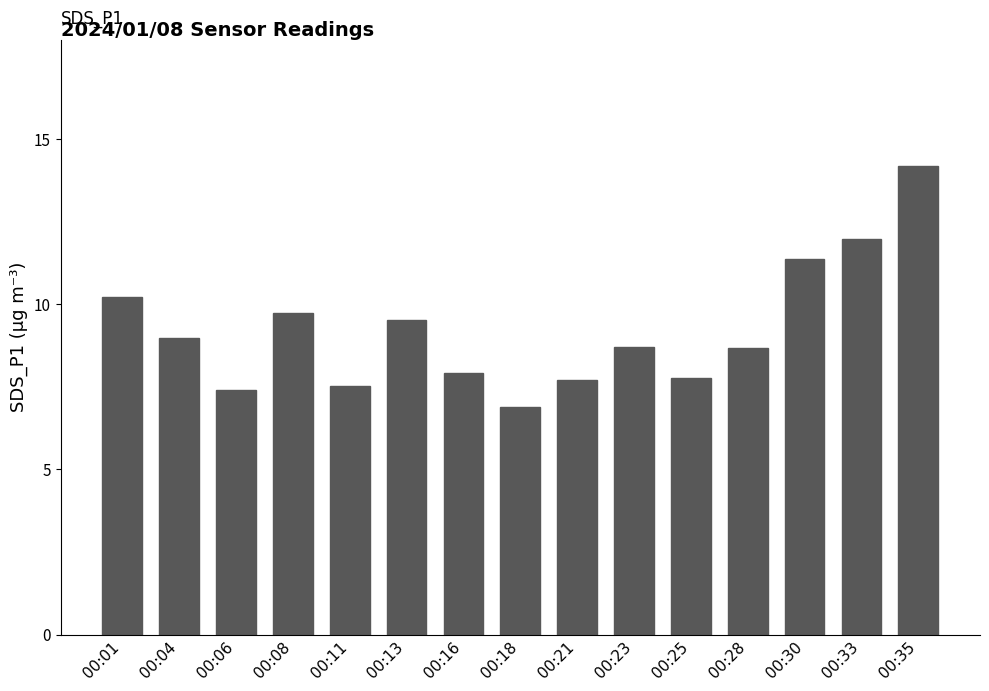

What is the change in value from 00:23 to 00:30?

+2.7